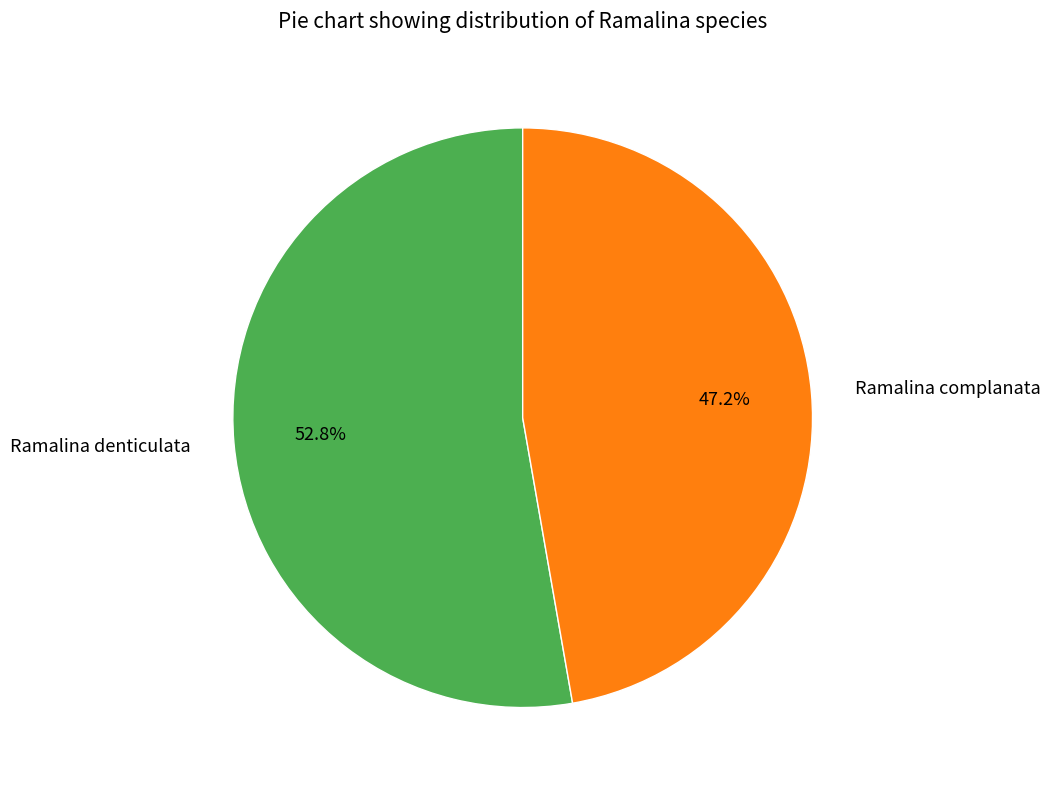

Rank the categories by value from highest to lowest.

Ramalina denticulata, Ramalina complanata